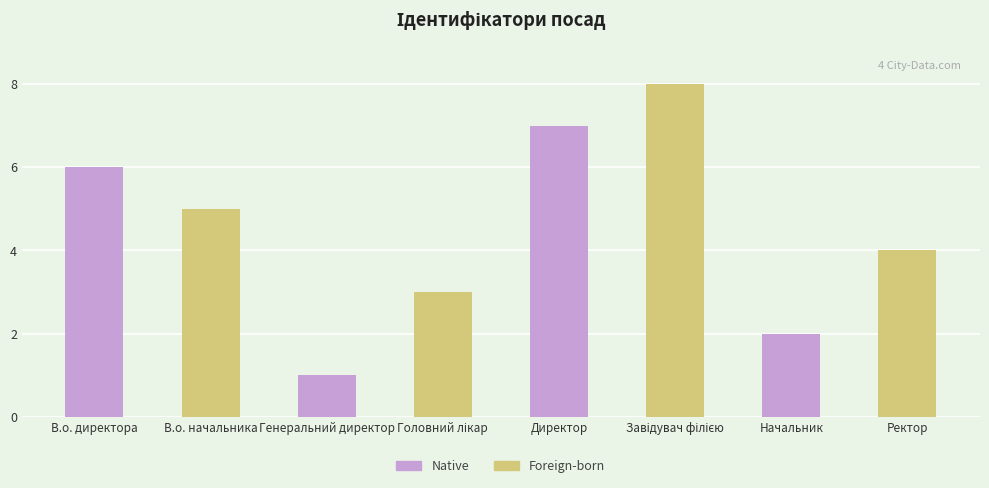

How many values in the Native series are below 6?

2